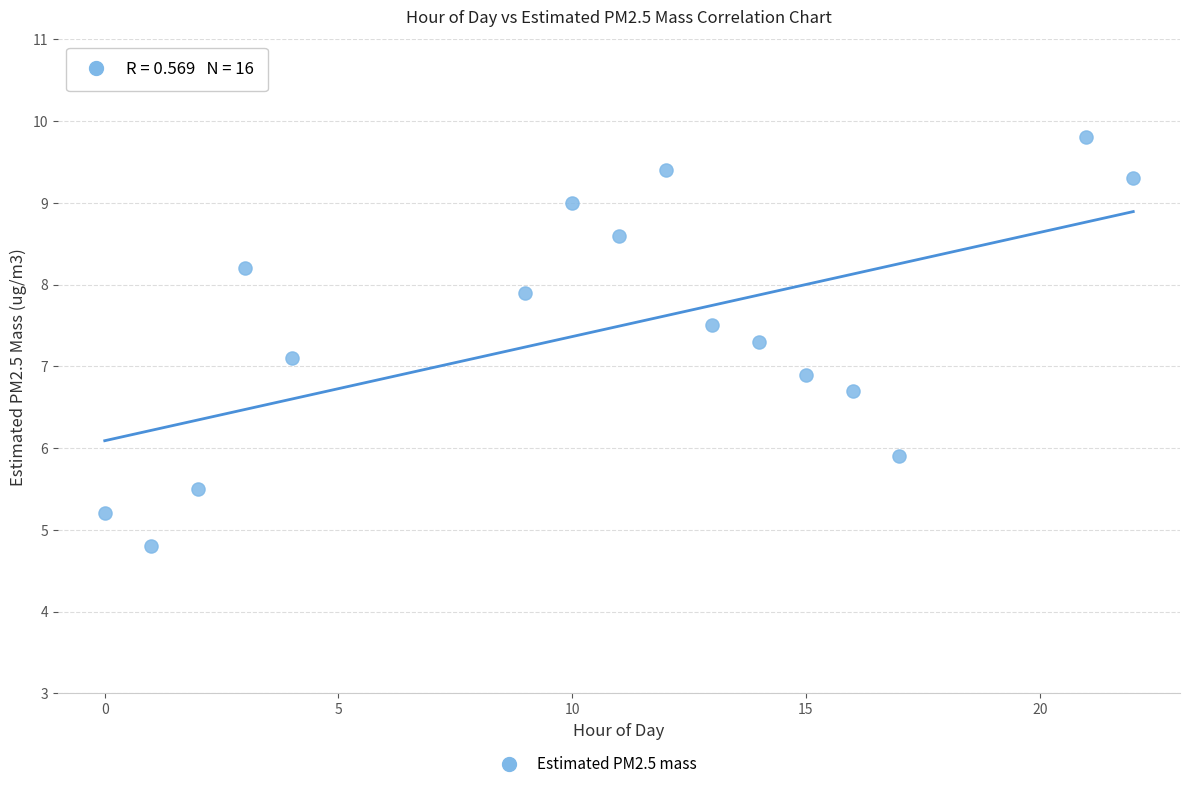

What is the range of X values (max minus min)?

22.0